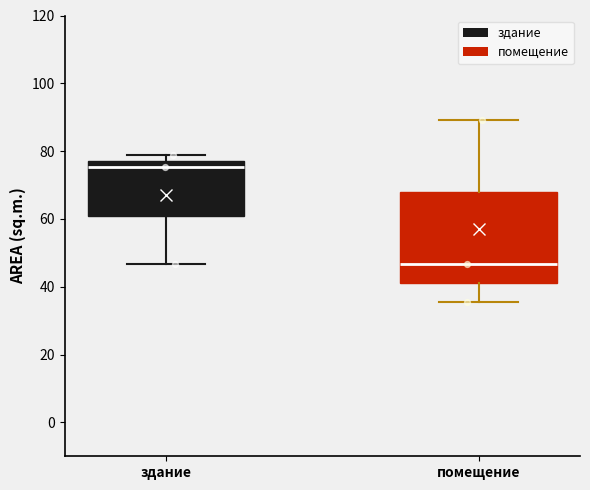

Reading left to right, read every box against the y-axis: the position of its median line, the range the box covers, and the ends of its whiskers. The values are not printed on the chart, so give them approximately, as read against the axis.

здание: median 76, box 62 to 78, whiskers 46 to 78 (just above the box's upper edge)
помещение: median 46, box 42 to 68, whiskers 36 to 90